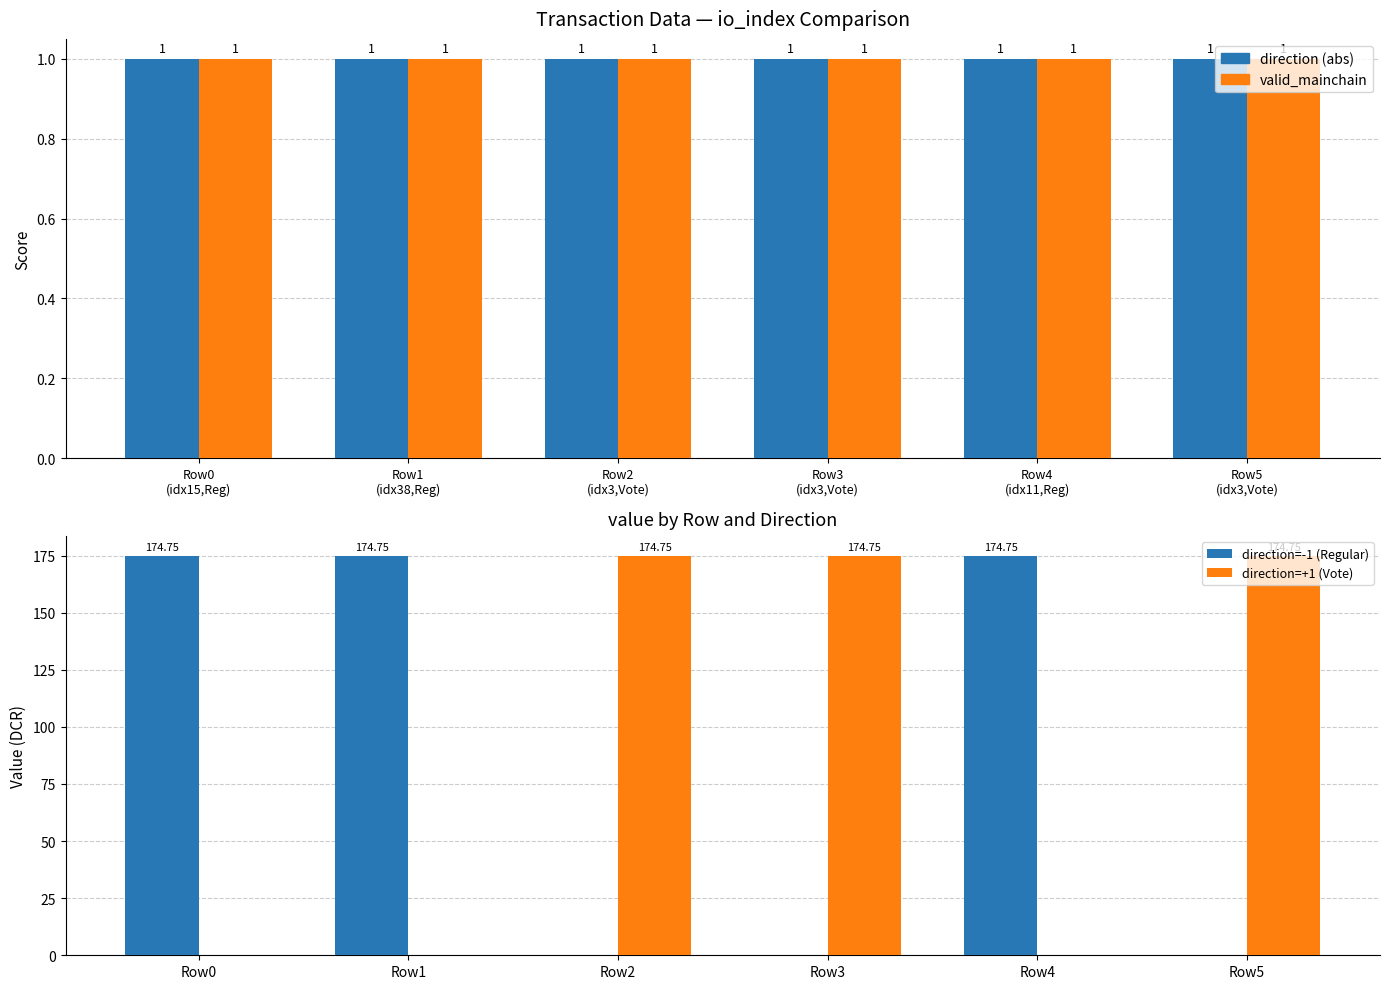

Does the chart contain stacked bars?

No